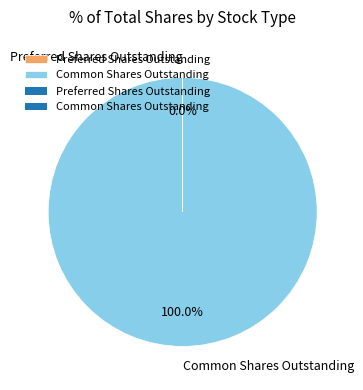

Is there any slice that represents more than half of the pie?

Yes